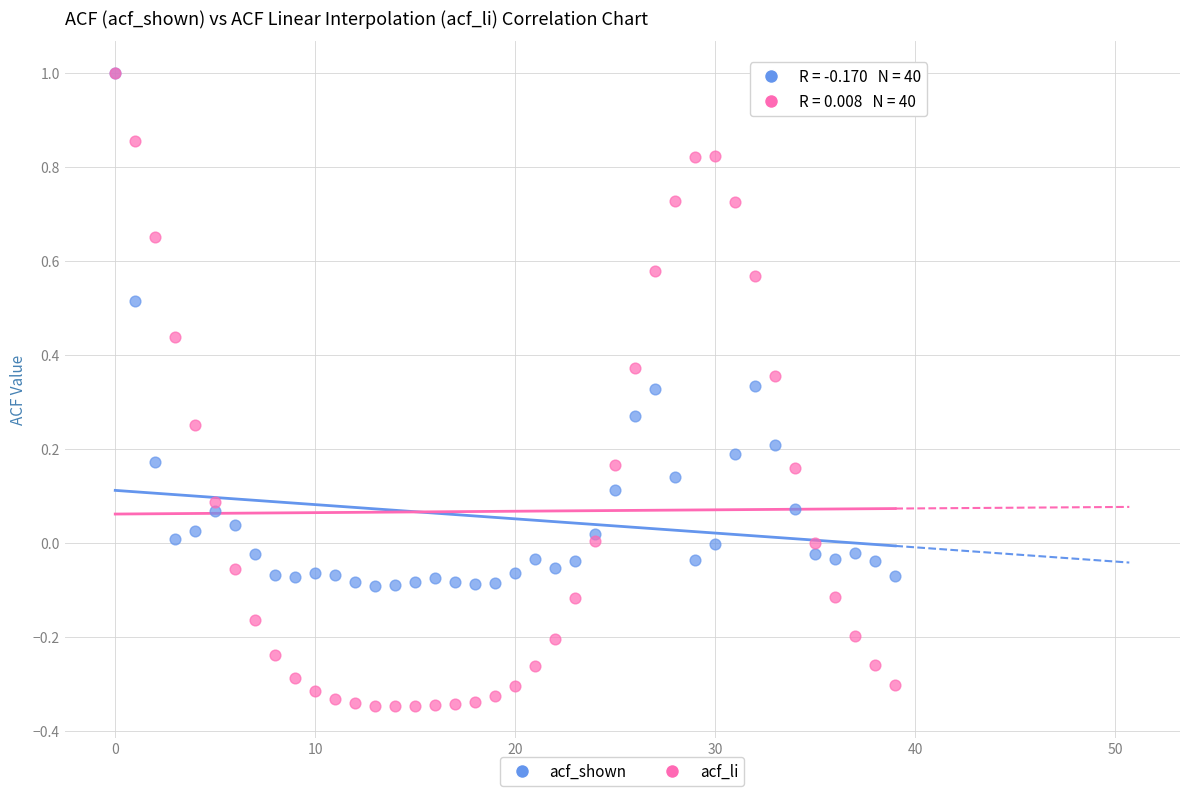

Which series contains the lowest Y value?

acf_li